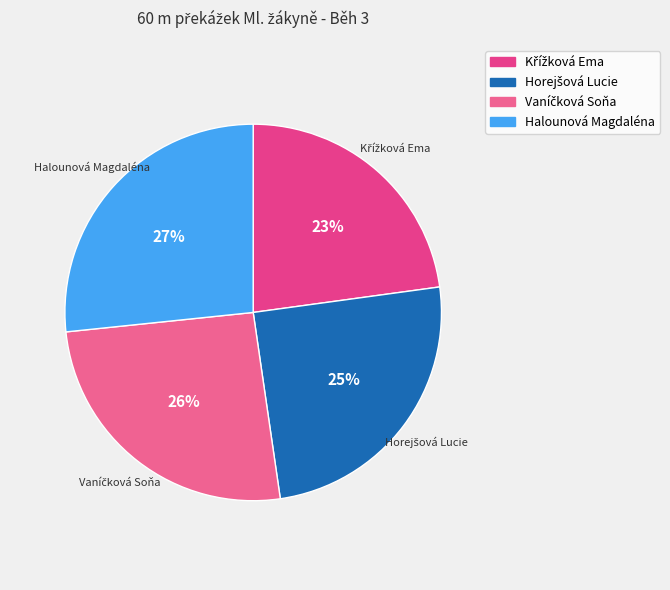

Is it true that Halounová Magdaléna is 34% of the pie?

False